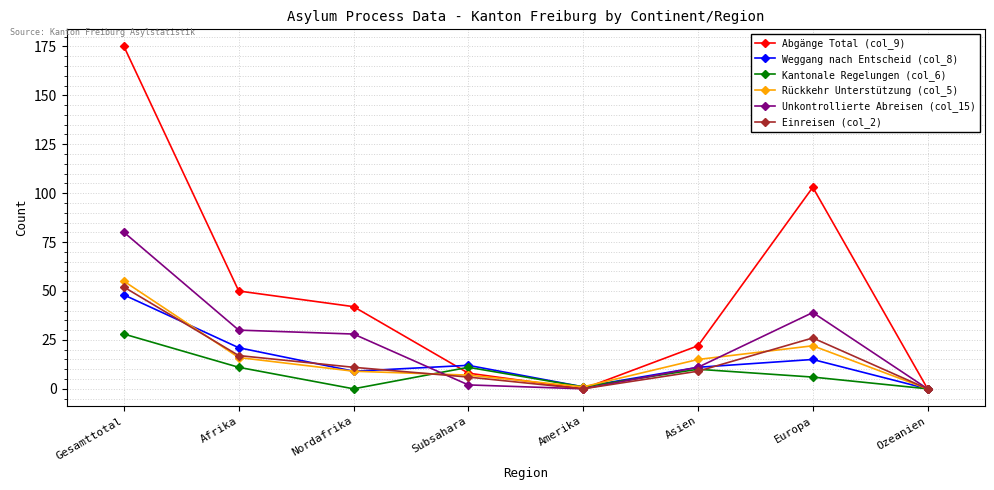

Reading right to left, transcribe all the data shown in this chart.

Abgänge Total (col_9): 0	103	22	0	8	42	50	175
Weggang nach Entscheid (col_8): 0	15	11	1	12	9	21	48
Kantonale Regelungen (col_6): 0	6	10	1	11	0	11	28
Rückkehr Unterstützung (col_5): 0	22	15	1	7	9	16	55
Unkontrollierte Abreisen (col_15): 0	39	11	0	2	28	30	80
Einreisen (col_2): 0	26	9	0	6	11	17	52